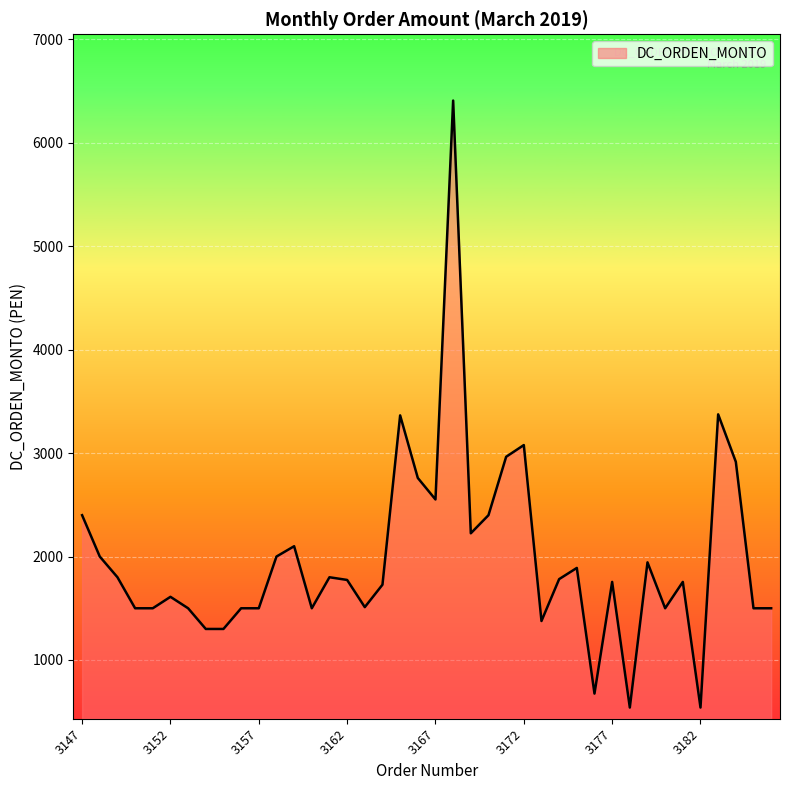

What is the maximum value shown in the chart?

6409.0